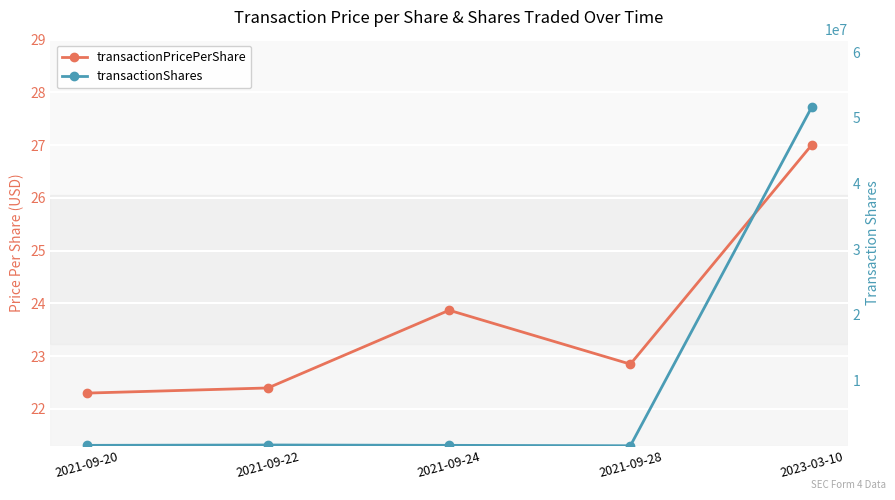

What is the average value of the transactionPricePerShare series?

23.7